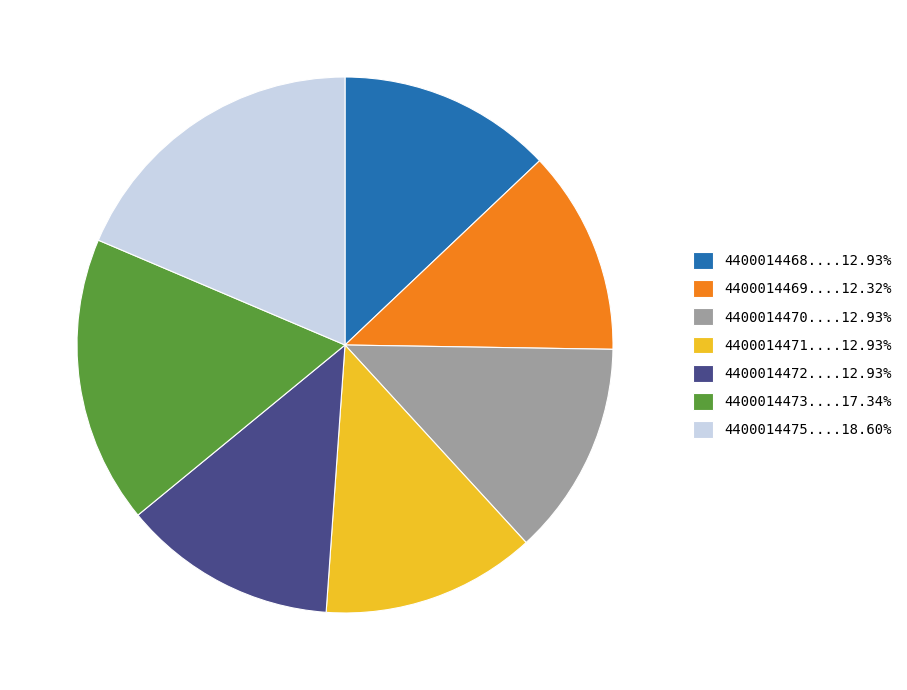

Is there any slice that represents more than half of the pie?

No